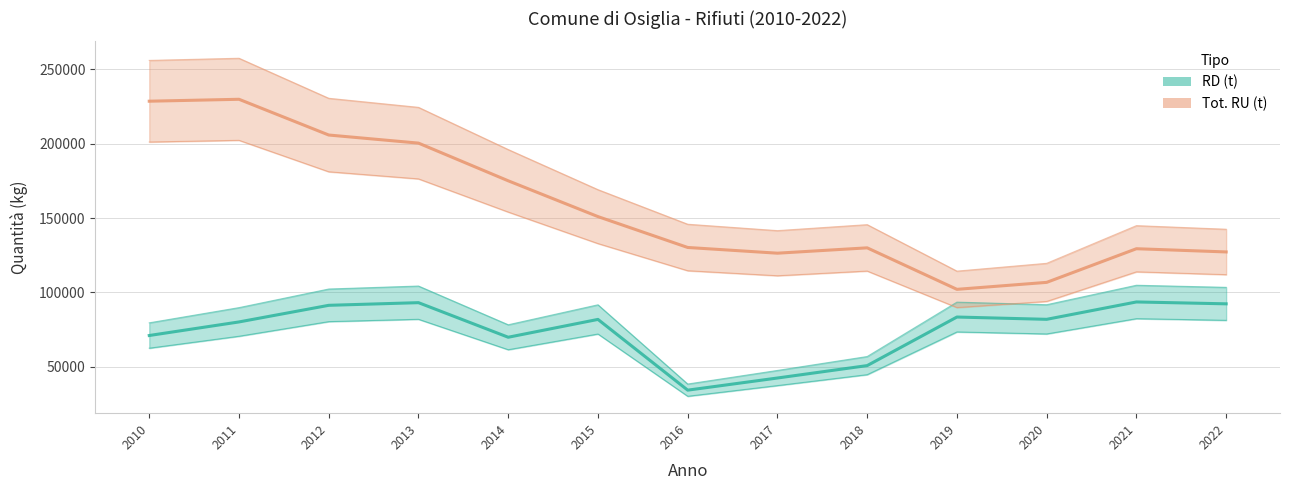

What is the difference between the maximum and minimum values in the Tot. RU (t) series?

127790